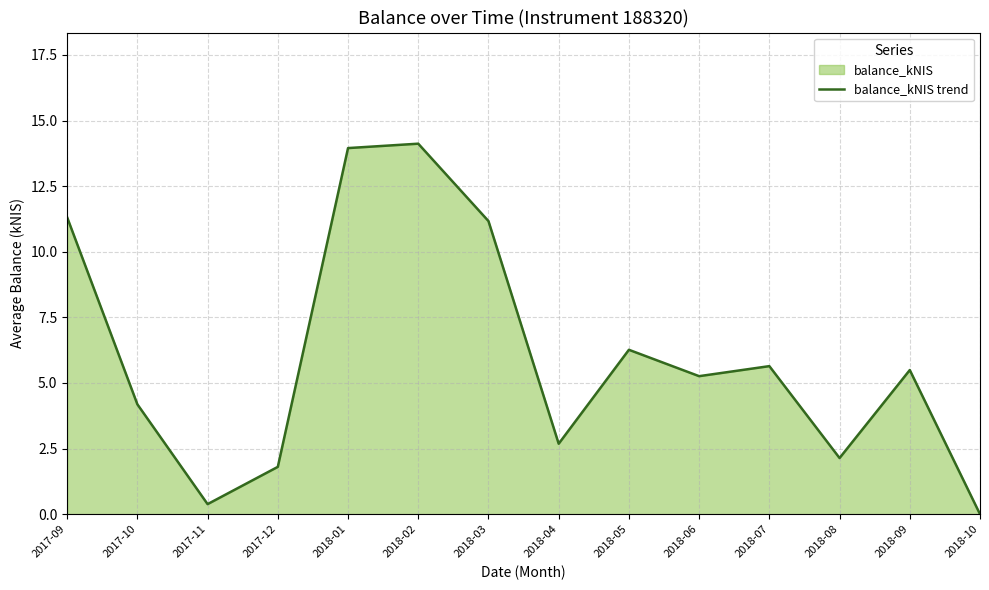

How many values exceed 5?

8